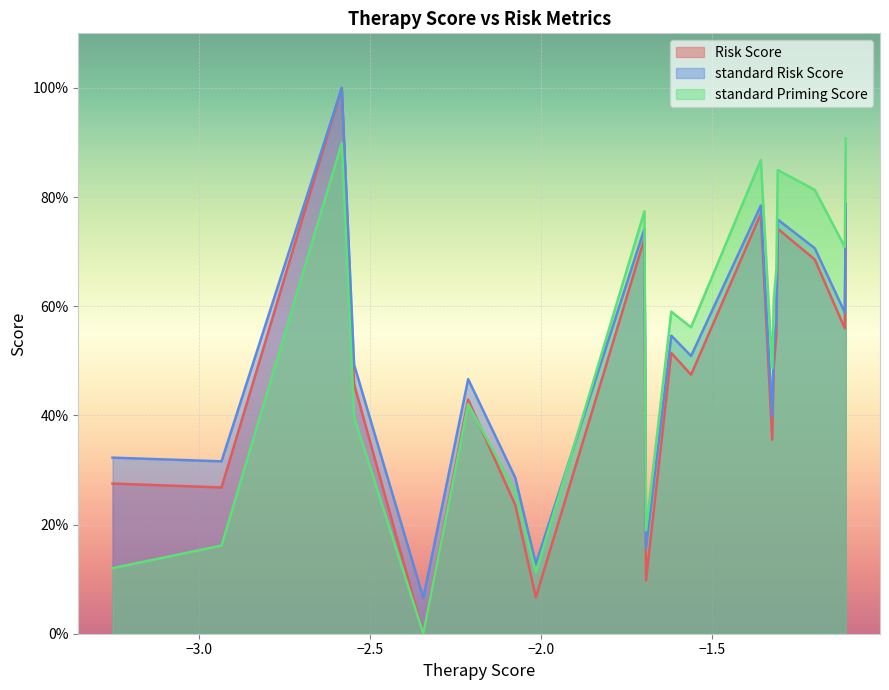

What are all the series names shown in the legend?

Risk Score, standard Risk Score, standard Priming Score